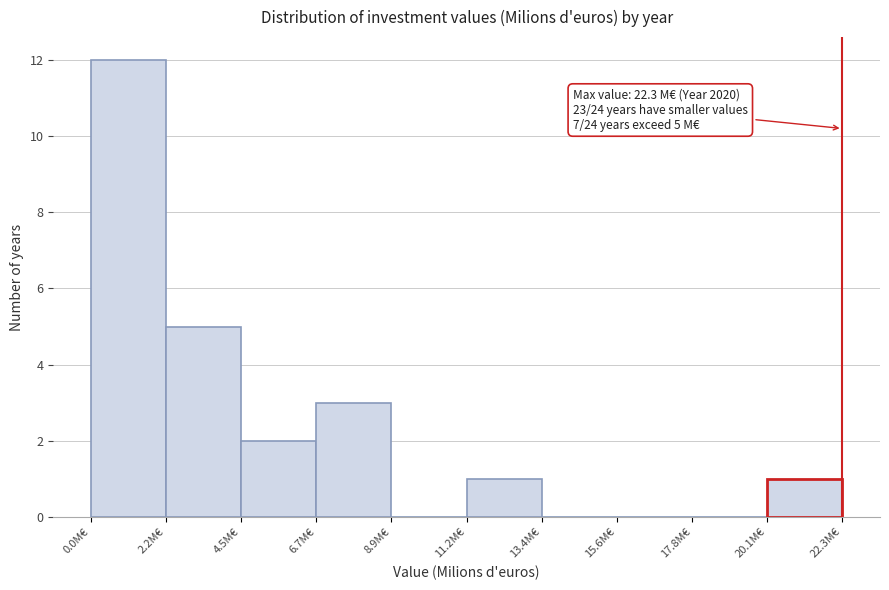

Which range on the x-axis has the tallest bar?

0.0 to 2.0